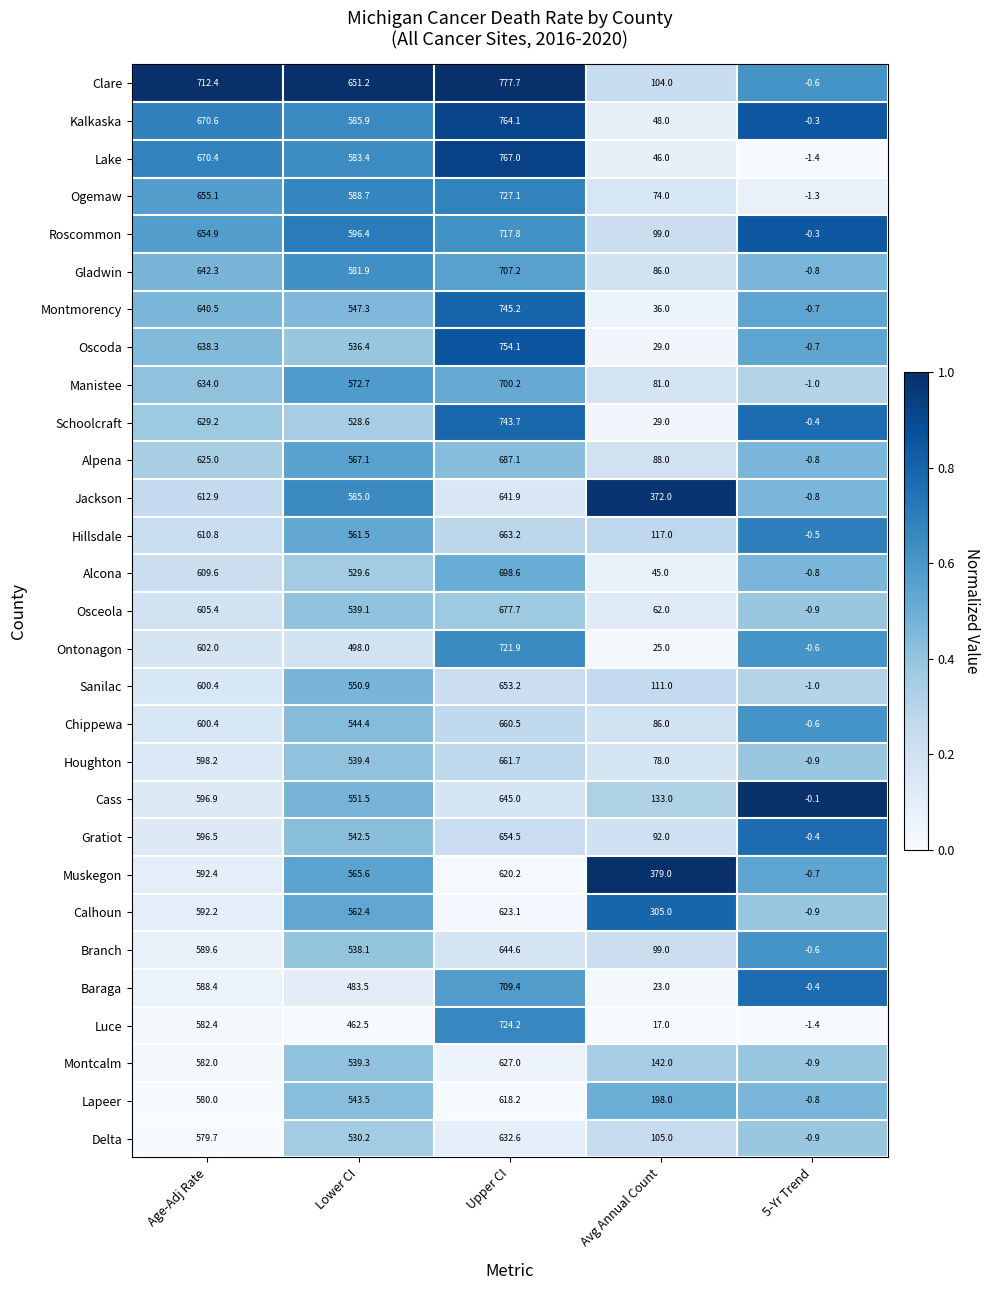

Is it true that Gladwin equals 581.9 at Lower CI?

True